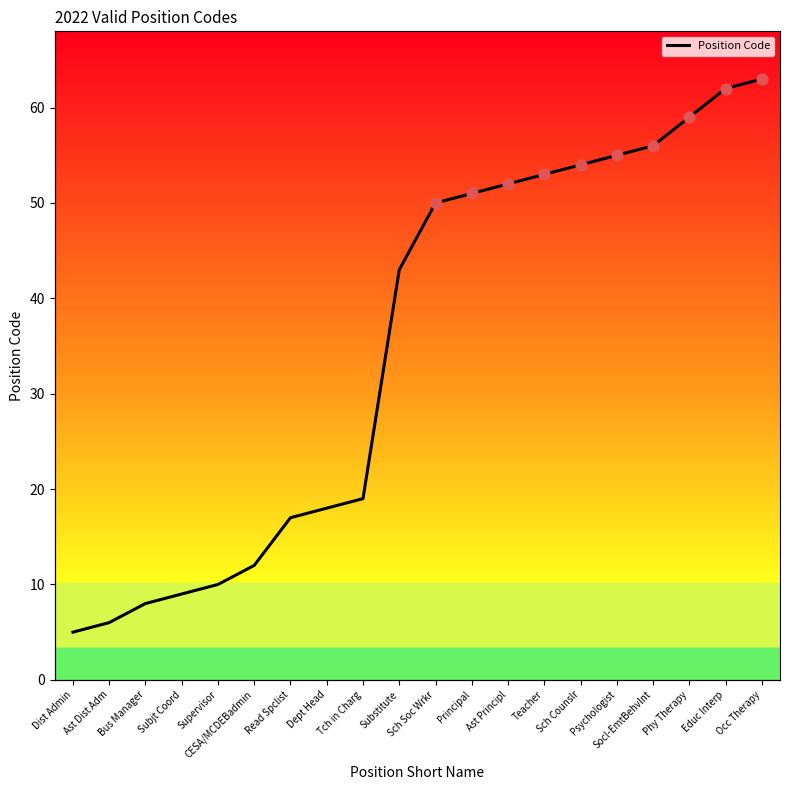

What is the ratio of the value at Teacher to the value at Read Spclist?

3.1